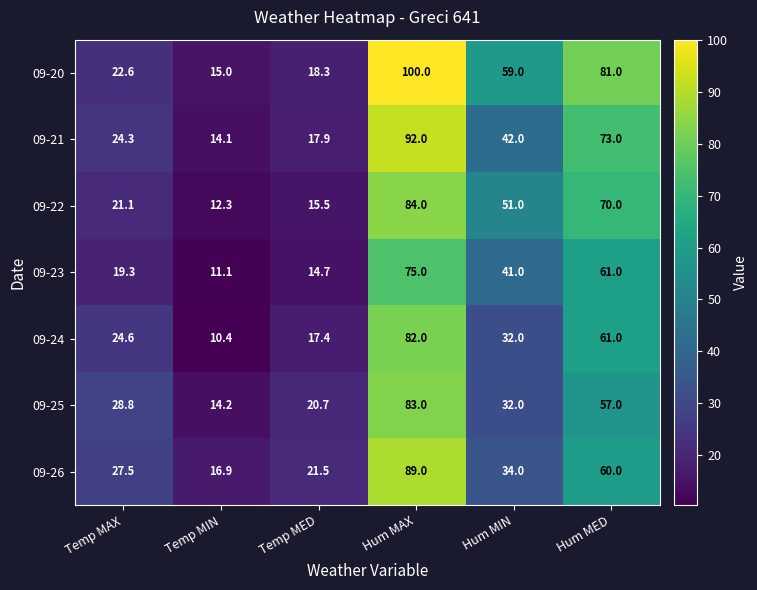

What is the spread (max minus min) of values at Temp MIN?

6.5